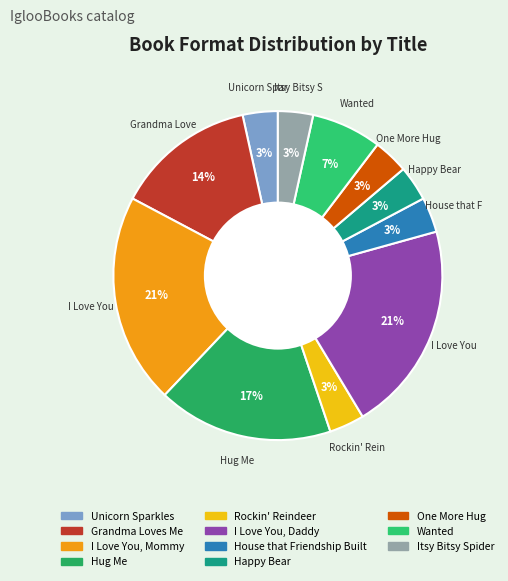

Is it true that Wanted is 13% of the pie?

False